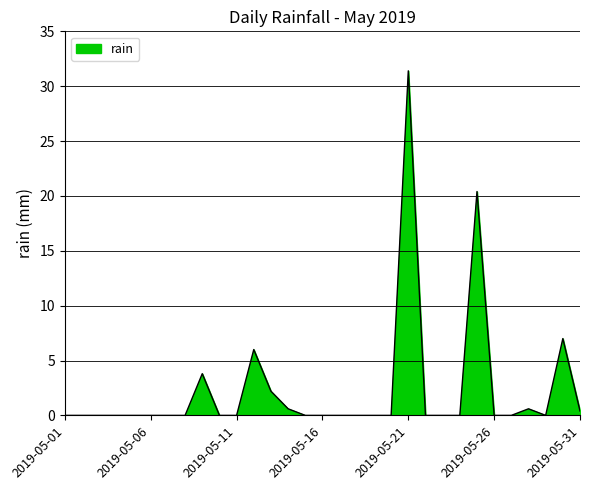

What is the greatest value displayed?

31.4